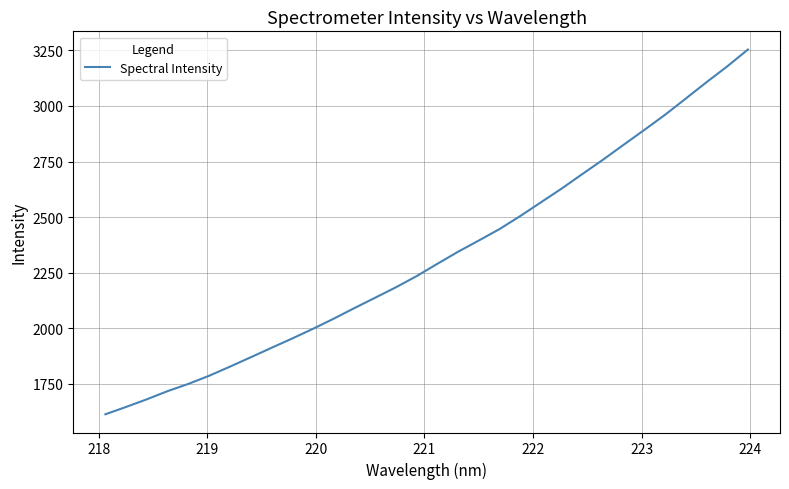

What is the maximum value shown in the chart?

3253.6